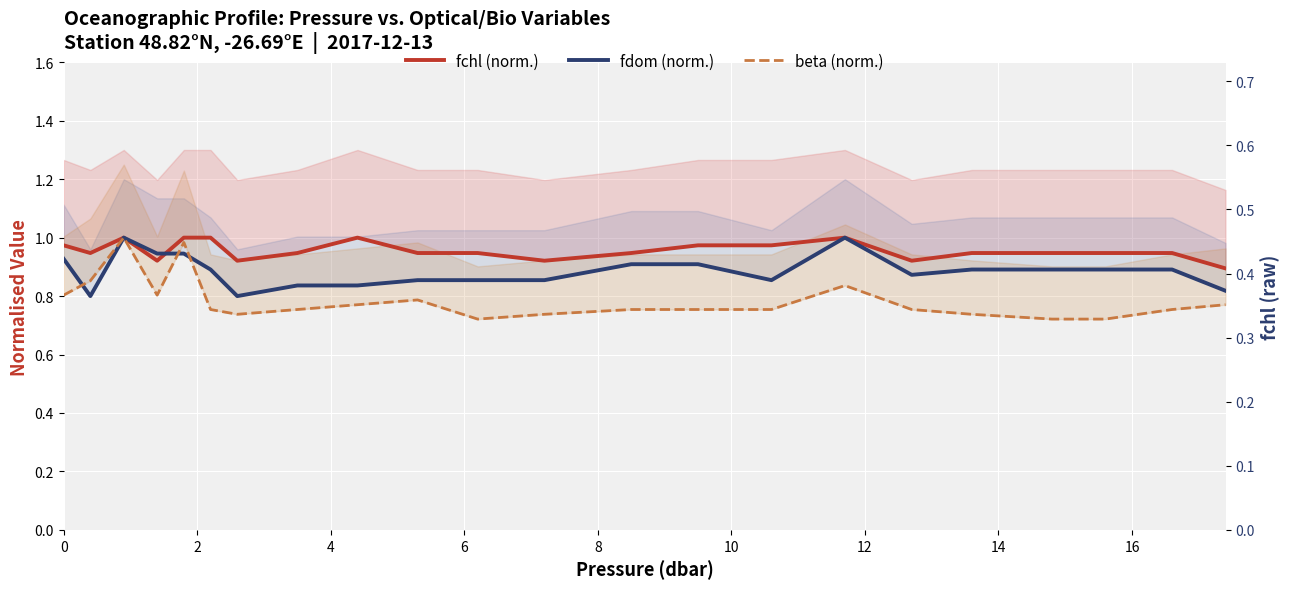

Which series changed the most between 10 and 19?

fchl (norm.)